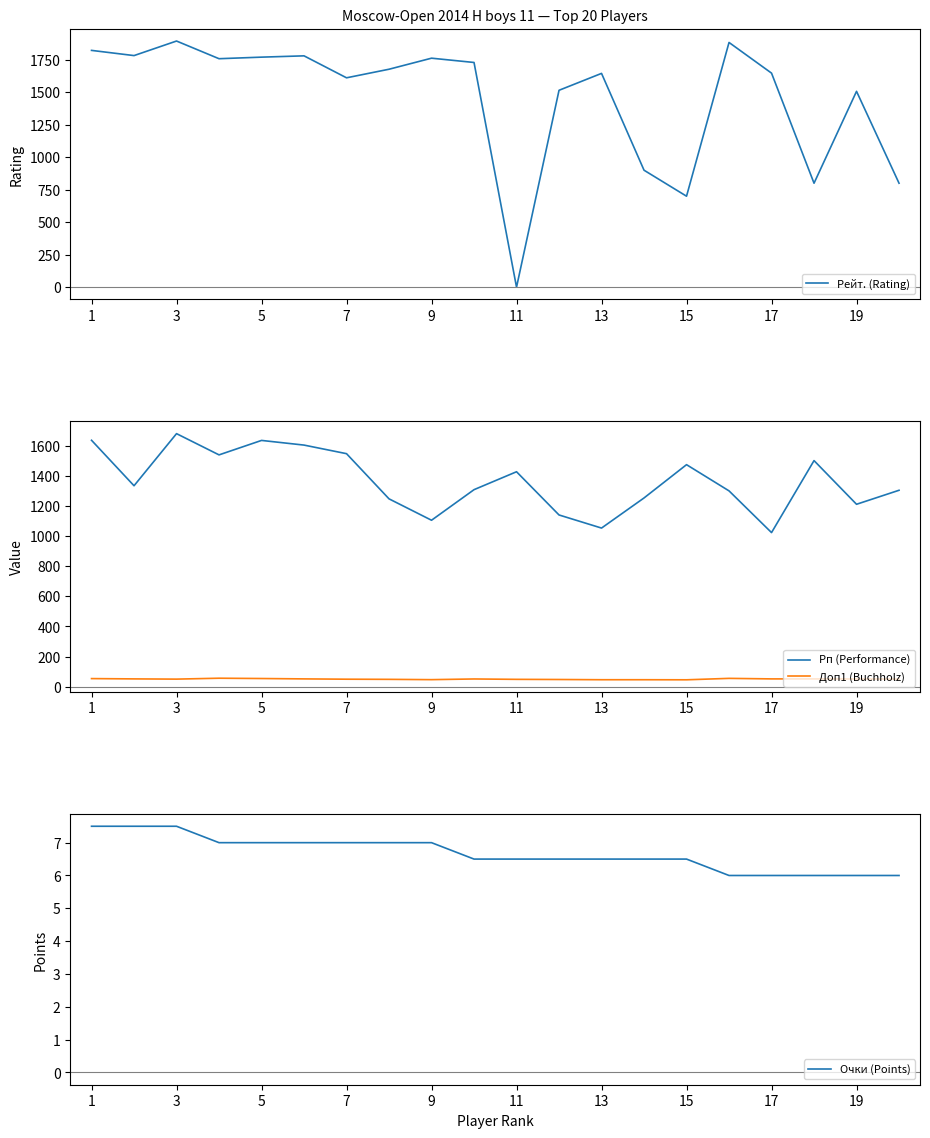

What is the highest value of the Рп (Performance) series?

1680.0